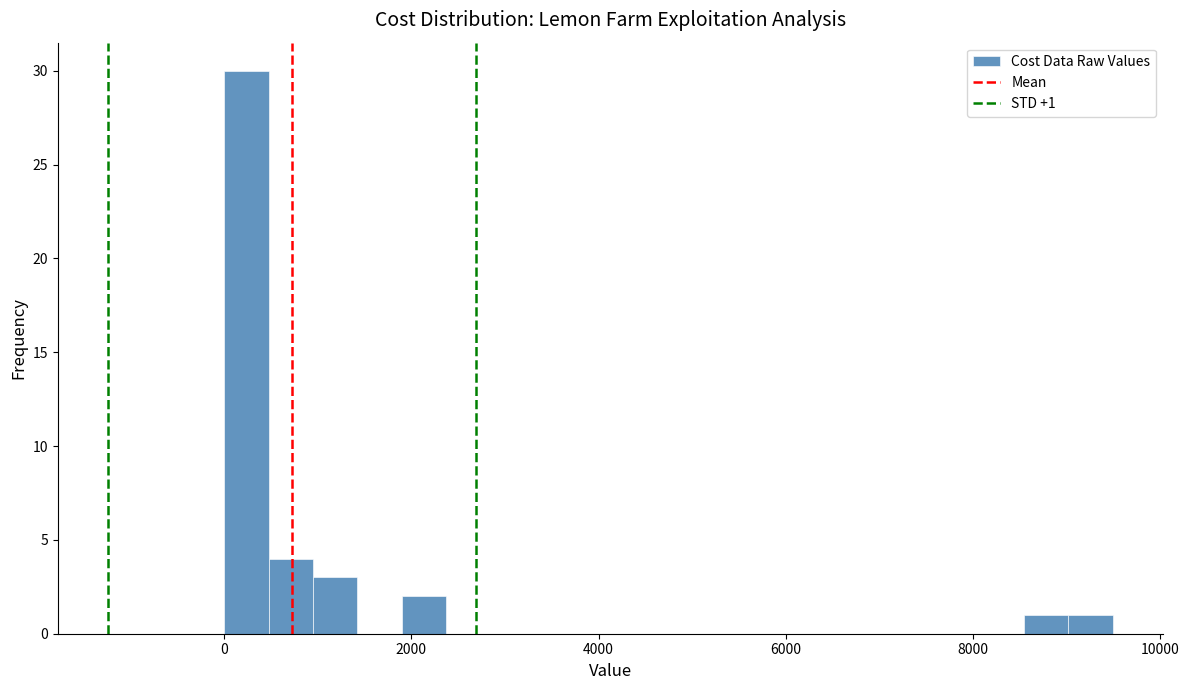

Around what value on the x-axis is the tallest bar? Give the approximate position of its centre, as read against the axis.

200